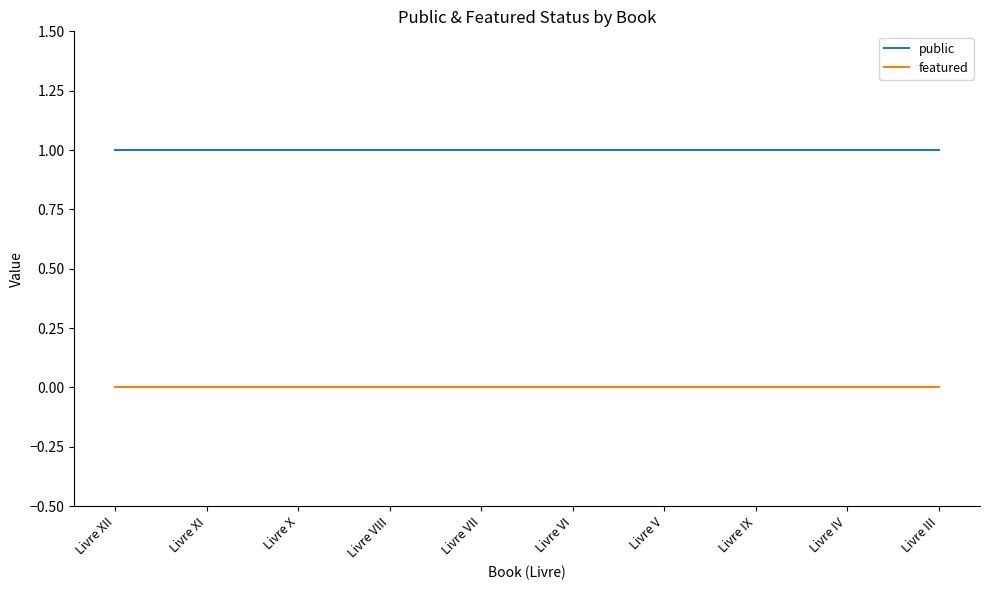

List the series in order of their overall mean, highest first.

public, featured